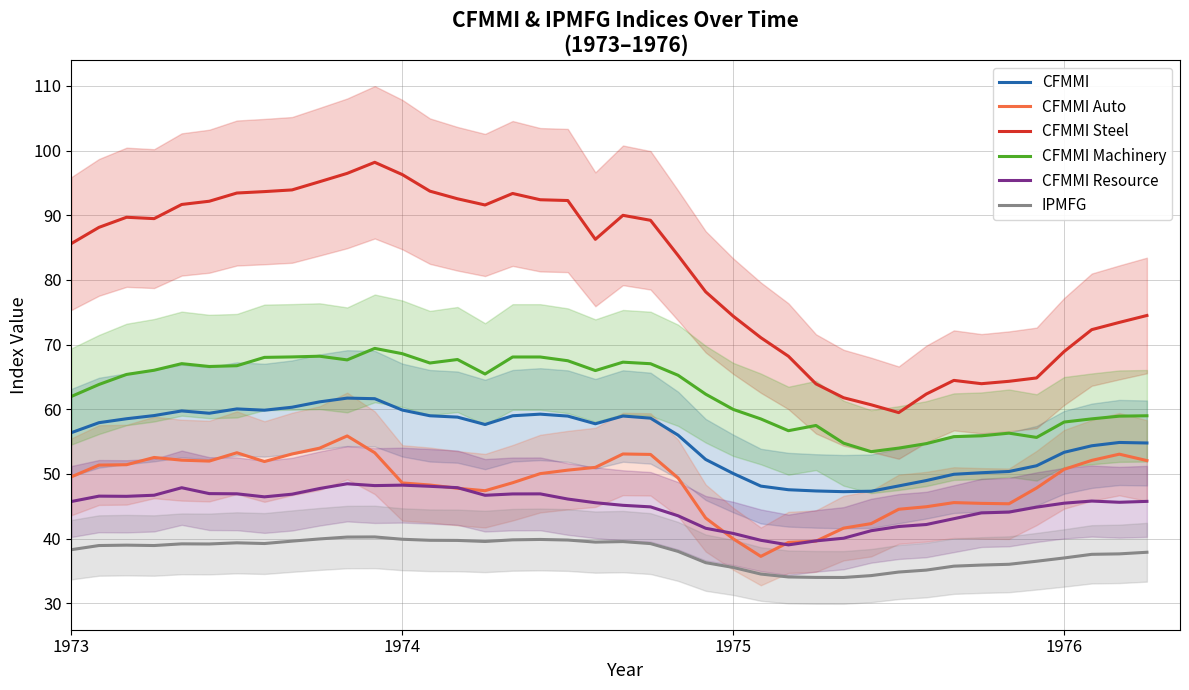

How many lines are shown in the chart?

6